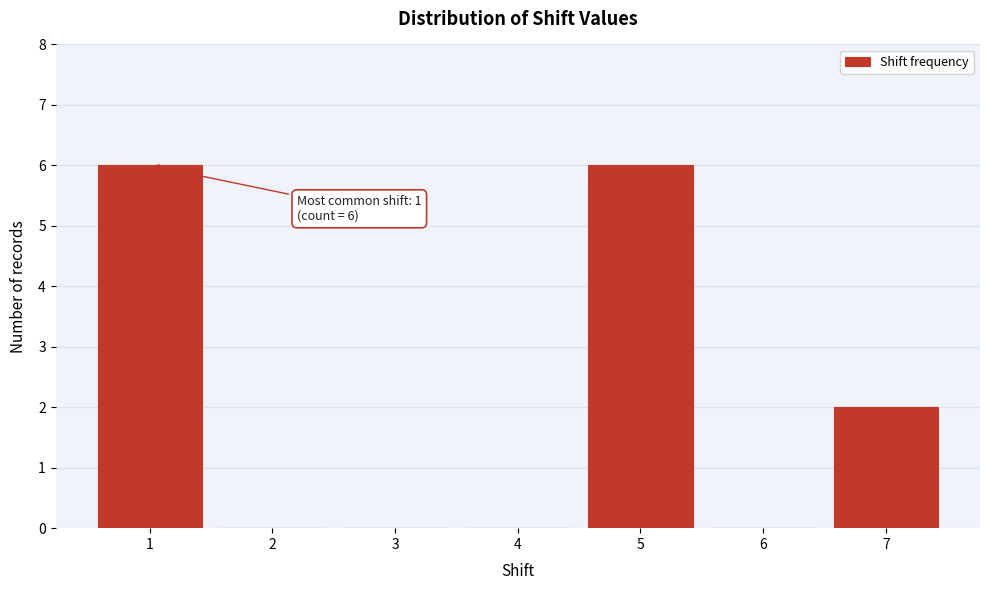

Reading left to right, transcribe all the data shown in this chart.

1=6	2=0	3=0	4=0	5=6	6=0	7=2